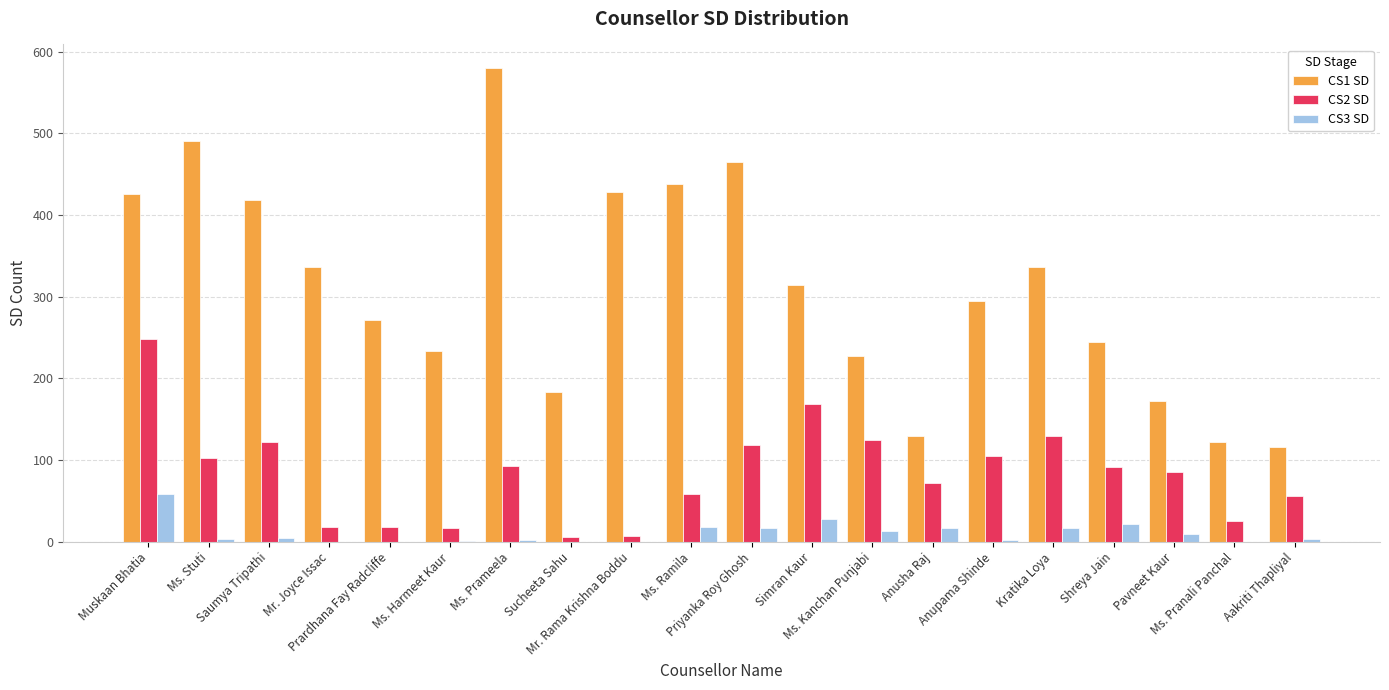

Which series has the largest range (max minus min)?

CS1 SD